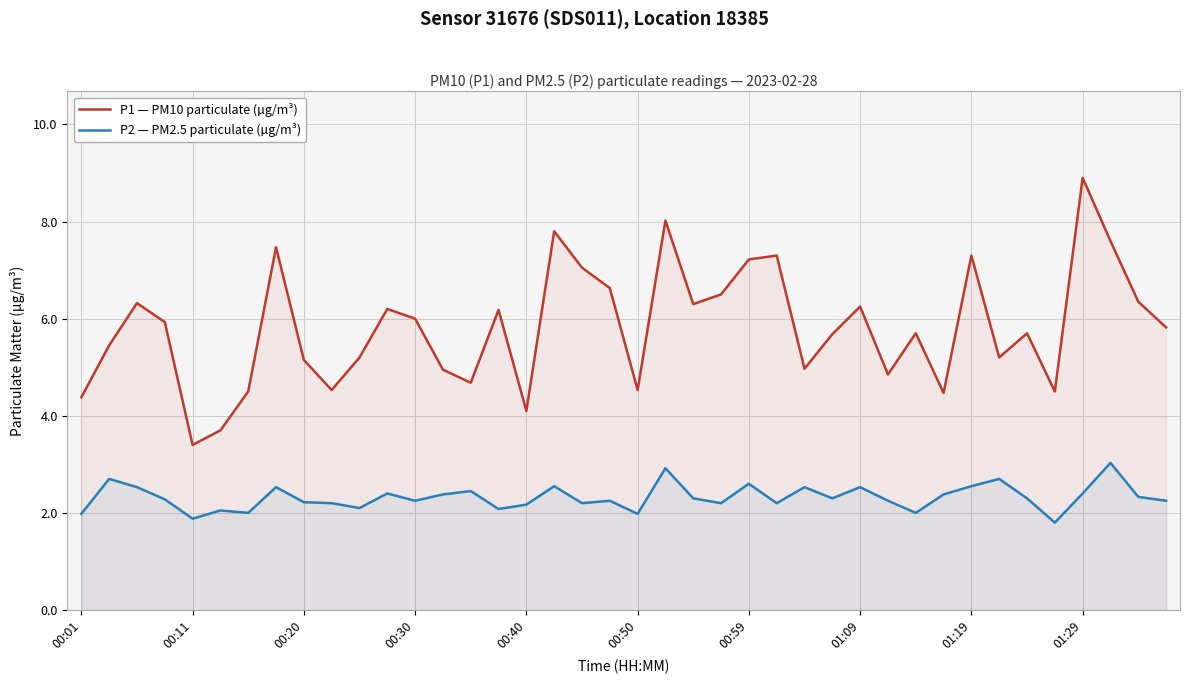

List the series in order of their overall mean, lowest first.

P2 — PM2.5 particulate (µg/m³), P1 — PM10 particulate (µg/m³)